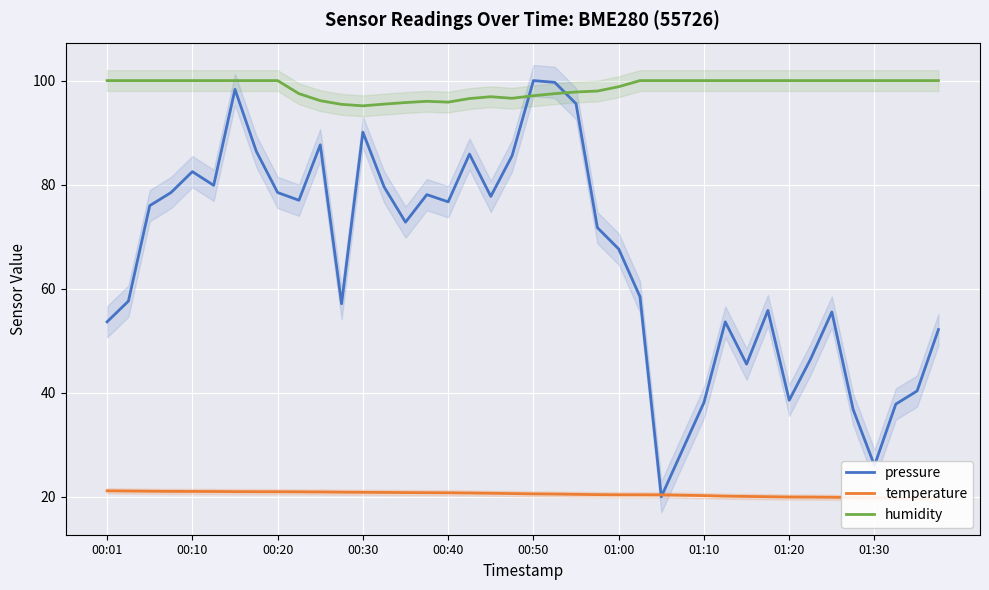

True or false: temperature and humidity cross at least once.

False